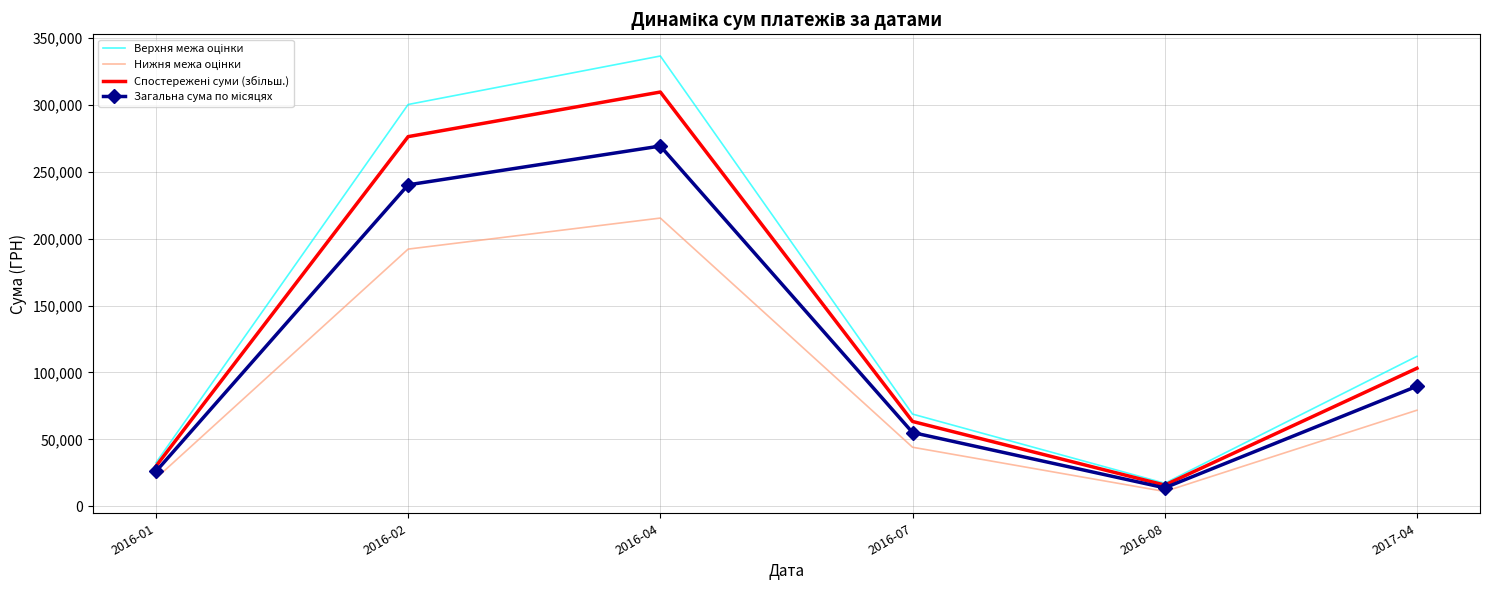

At which category is the sum across all series the highest?

2016-04